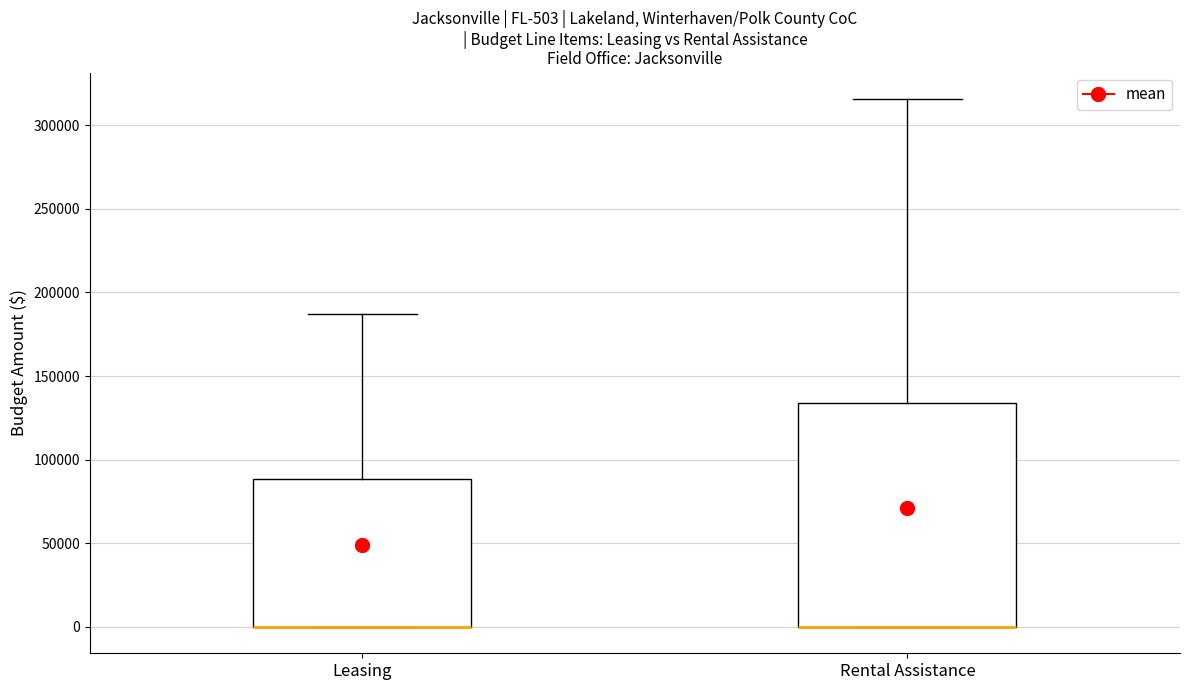

Comparing the boxes themselves (not the whiskers), which one is the tallest?

Rental Assistance